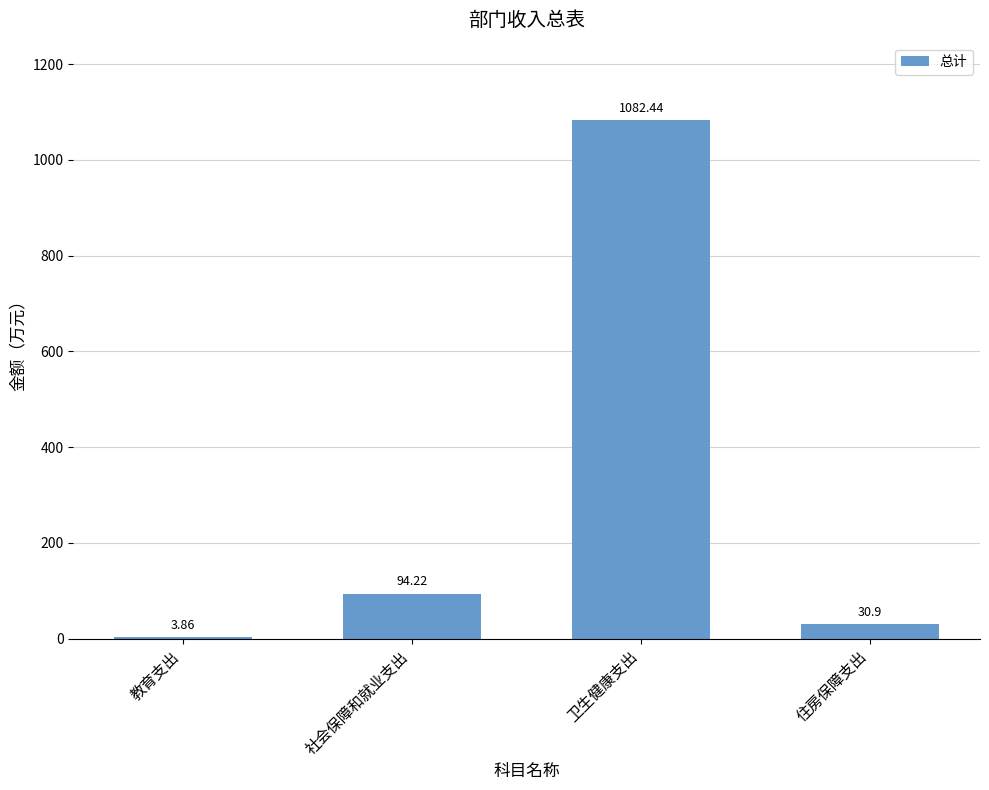

Where does the data first go above 94?

社会保障和就业支出